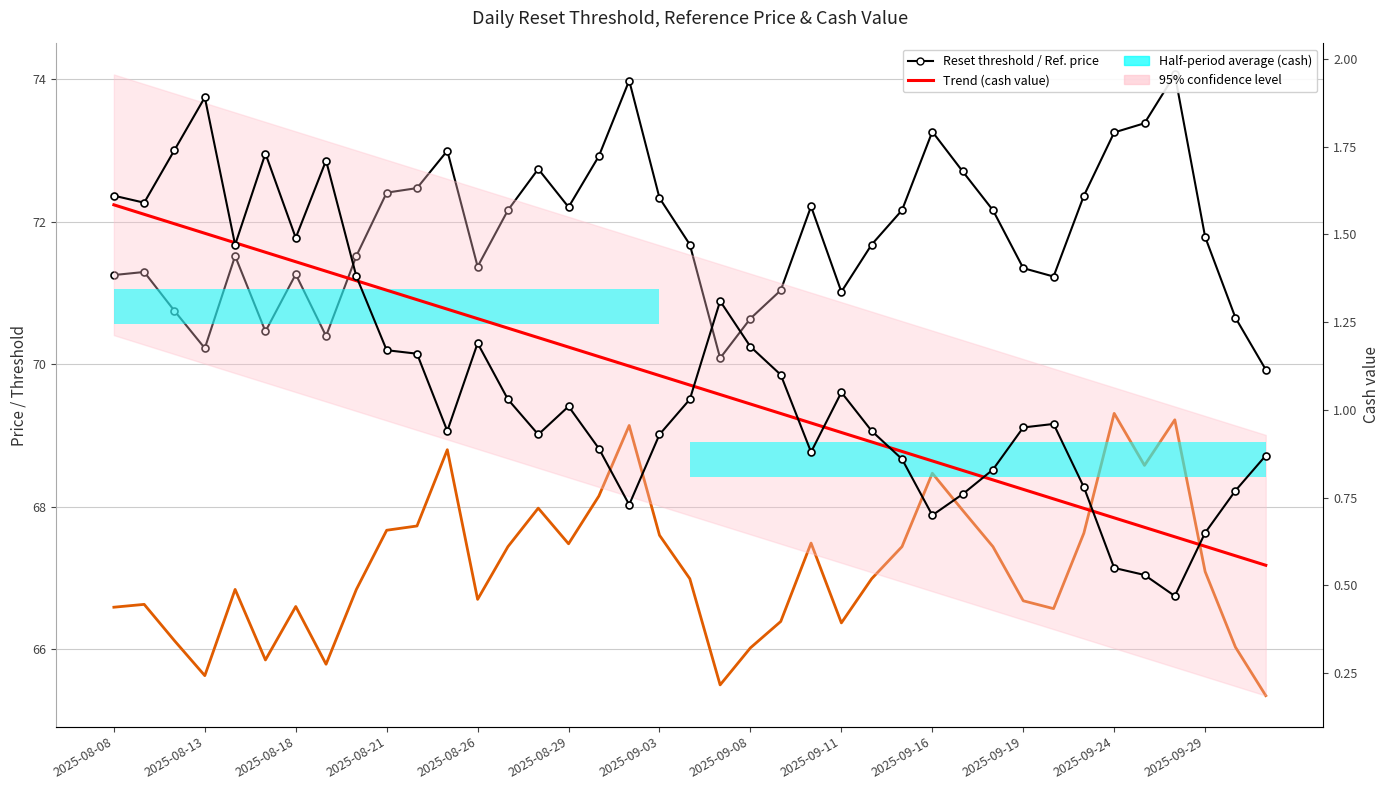

What is the maximum value shown in the chart?

74.1